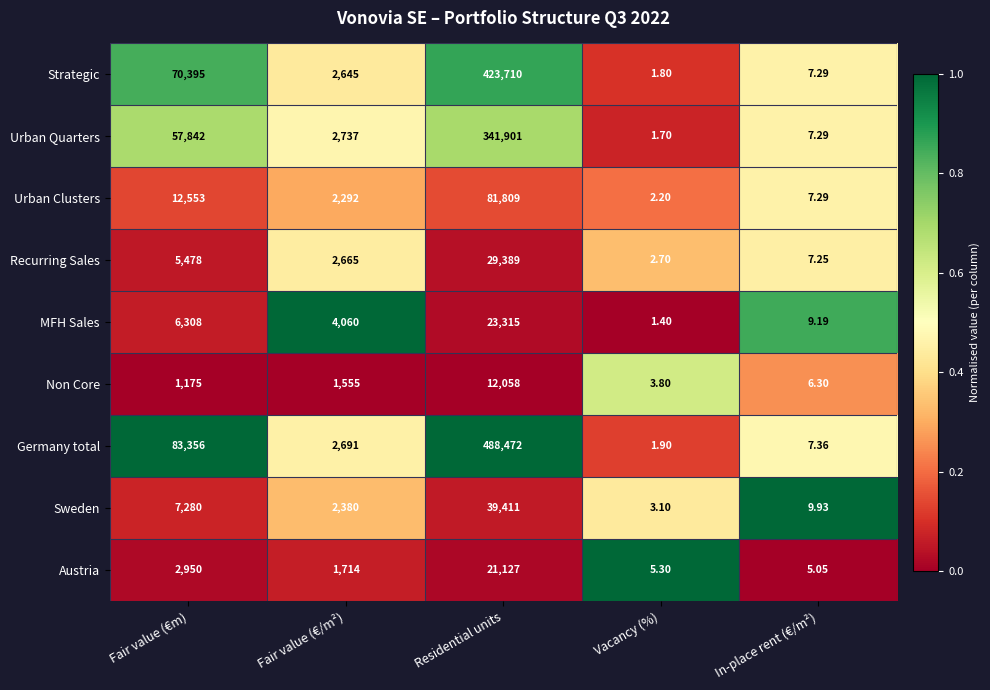

Where is Urban Quarters nearest to the value 170951?

Fair value (€m)